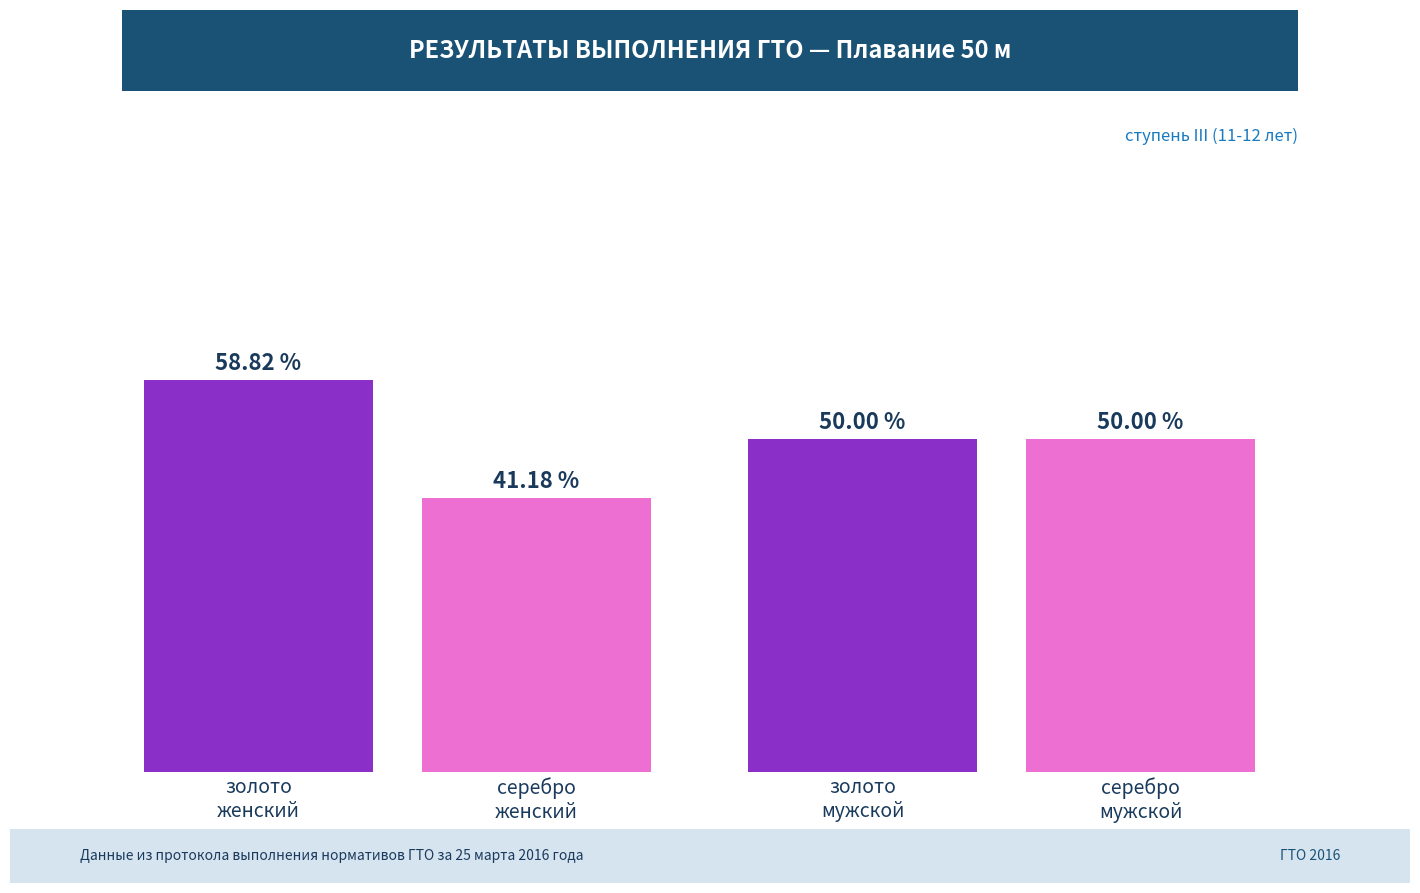

Does the chart contain any negative values?

No